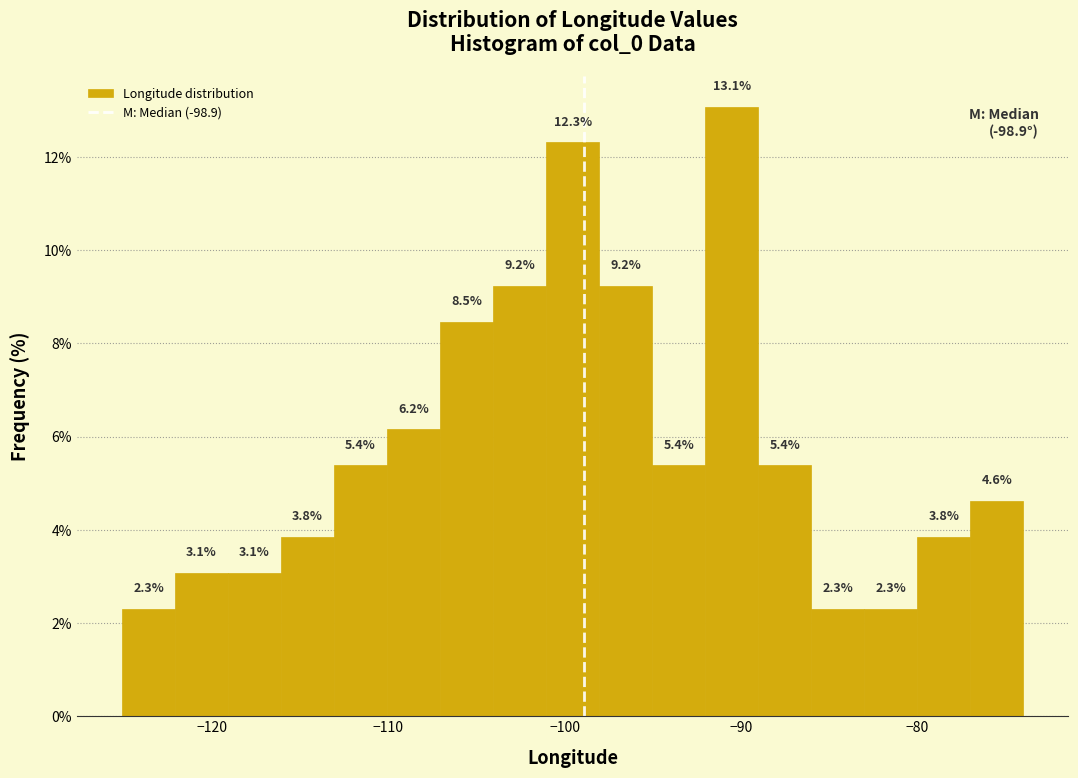

Around what value on the x-axis is the tallest bar? Give the approximate position of its centre, as read against the axis.

-91